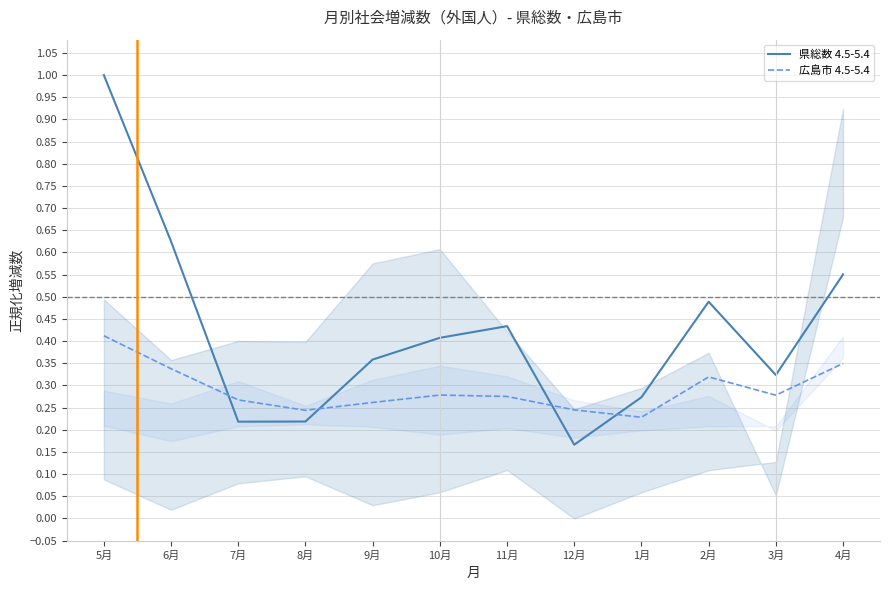

What is the label of the 9th point from the right?

8月